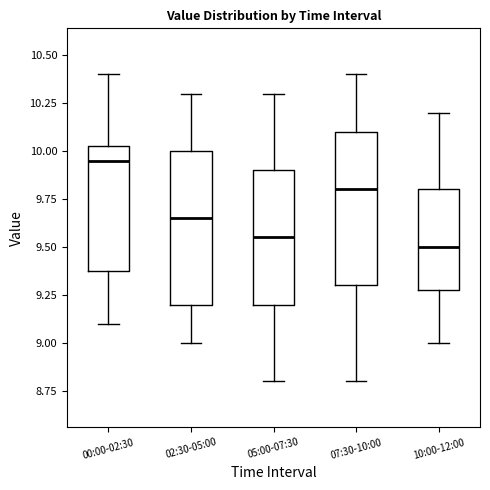

Reading left to right, transcribe this box plot: for each box, give where its median line is, the range the box spans, and where its two whiskers end, as read against the y-axis. The values are not printed on the chart, so give them approximately, as read against the axis.

00:00-02:30: median 9.95, box 9.40 to 10.05, whiskers 9.10 to 10.40
02:30-05:00: median 9.65, box 9.20 to 10.00, whiskers 9.00 to 10.30
05:00-07:30: median 9.55, box 9.20 to 9.90, whiskers 8.80 to 10.30
07:30-10:00: median 9.80, box 9.30 to 10.10, whiskers 8.80 to 10.40
10:00-12:00: median 9.50, box 9.30 to 9.80, whiskers 9.00 to 10.20